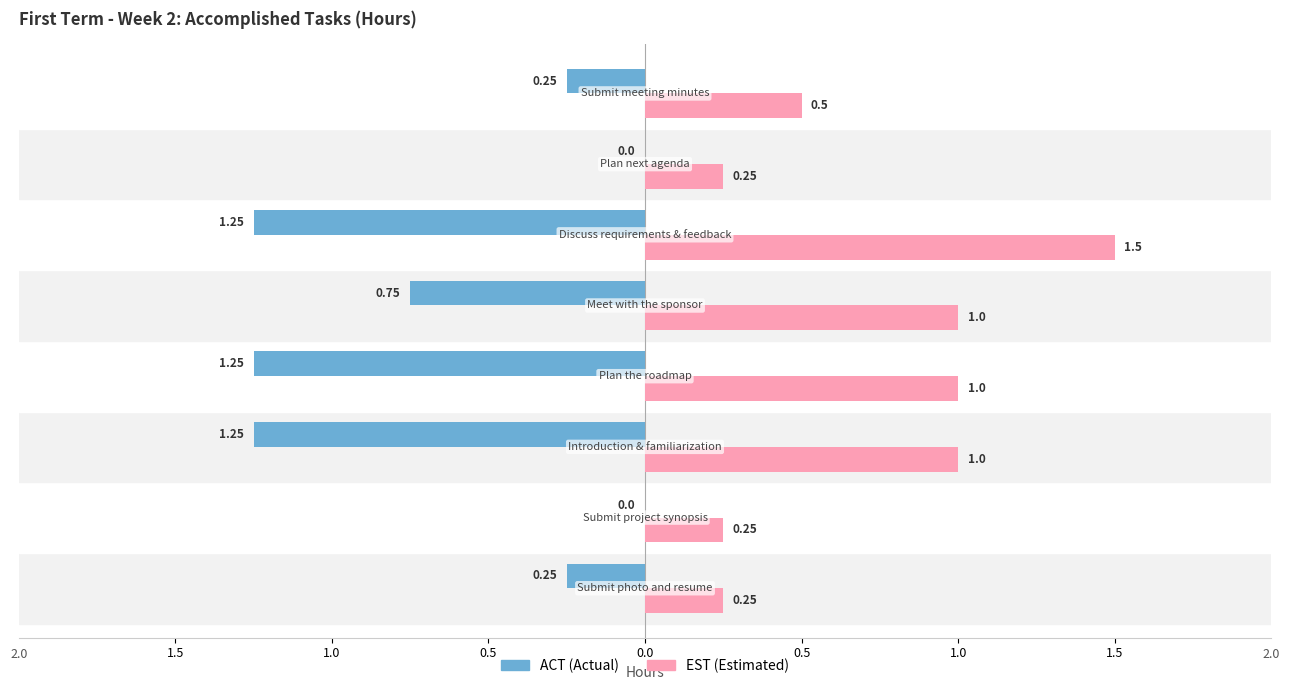

Reading right to left, extract all data points from this chart.

ACT: -0.2	0.0	-1.2	-0.8	-1.2	-1.2	0.0	-0.2
EST: 0.5	0.2	1.5	1.0	1.0	1.0	0.2	0.2